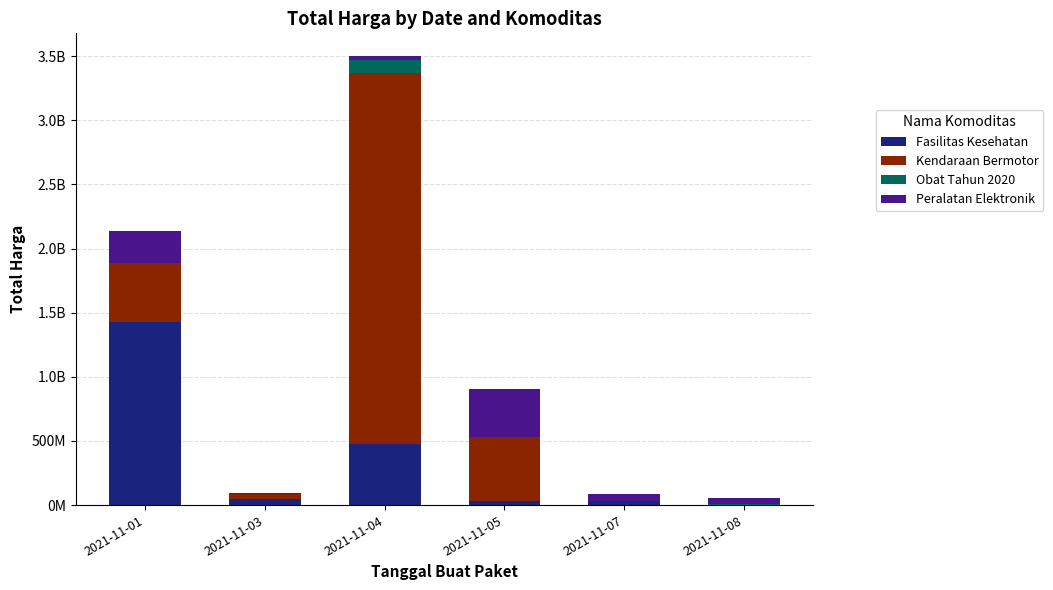

Rank the categories by Kendaraan Bermotor value from lowest to highest.

2021-11-07, 2021-11-08, 2021-11-03, 2021-11-01, 2021-11-05, 2021-11-04